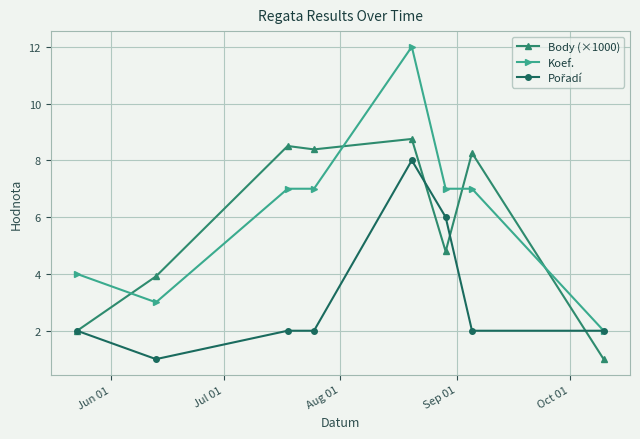

Which series has the widest spread of values?

Koef.